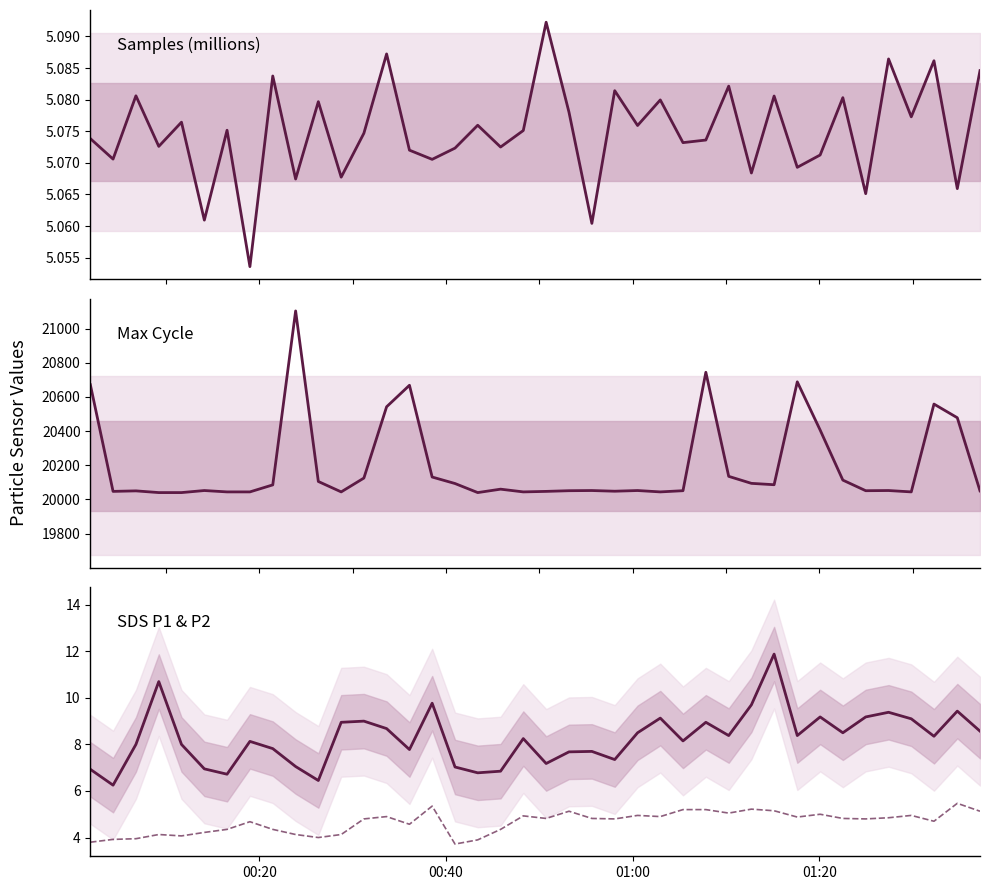

At how many categories does at least one series exceed 5965?

40